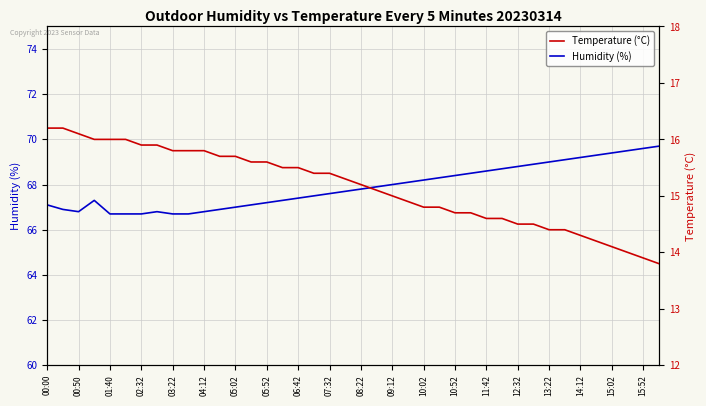

Is it true that Humidity (%) equals 68.8 at 12:32?

True